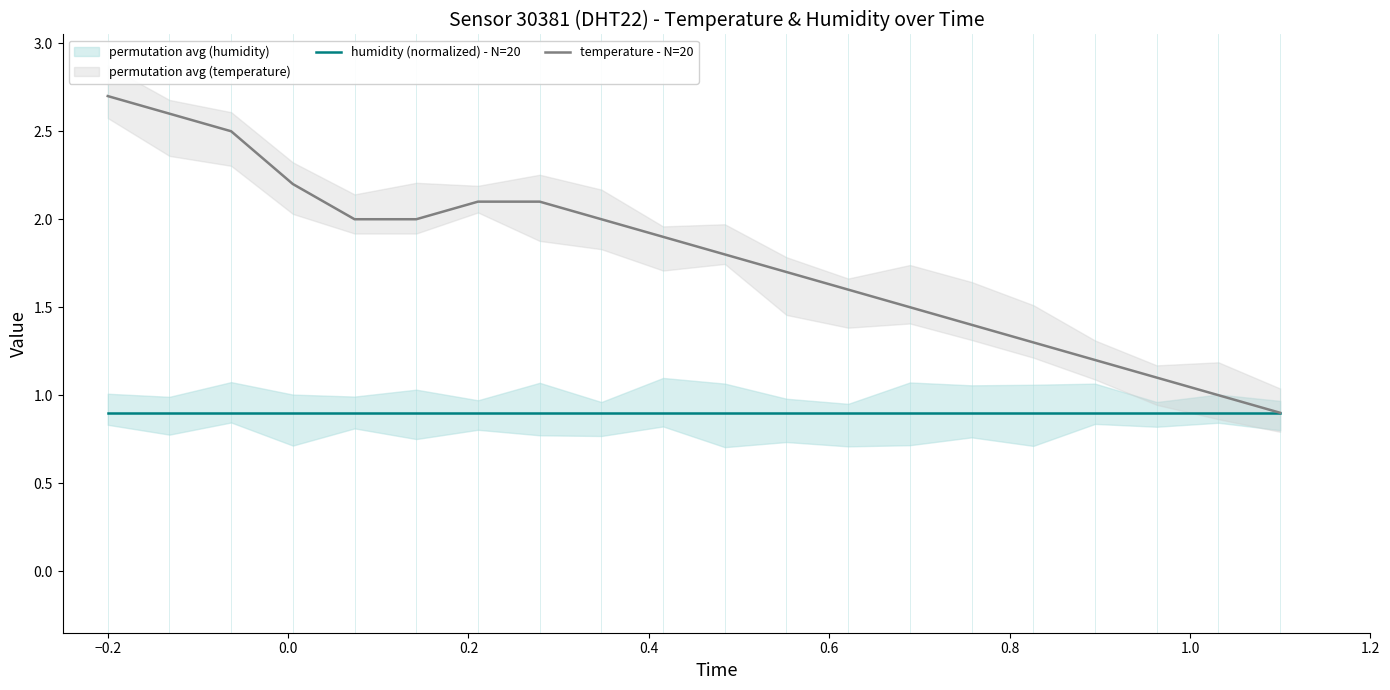

What is the minimum value for humidity (normalized) - N=20?

0.9